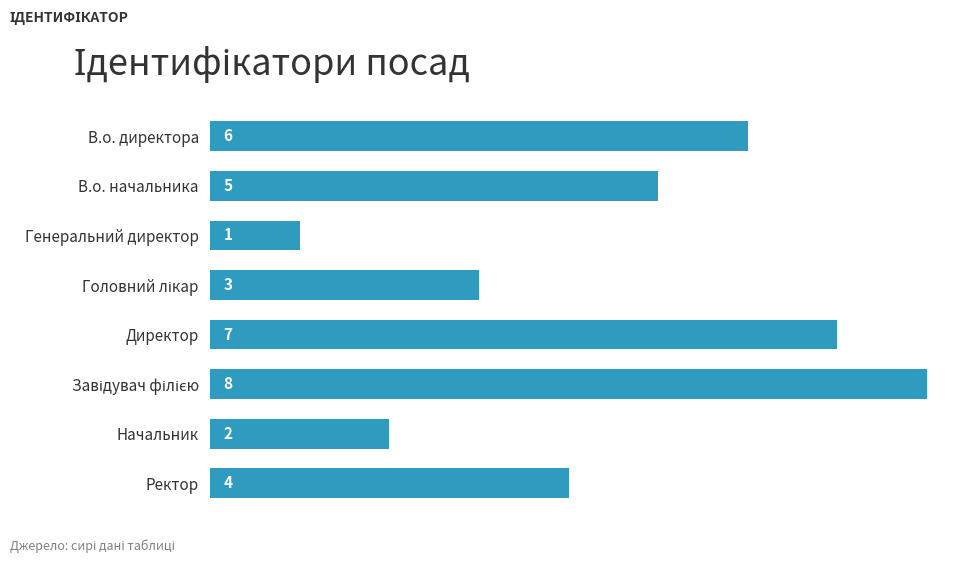

Reading top to bottom, transcribe all the data shown in this chart.

6	5	1	3	7	8	2	4